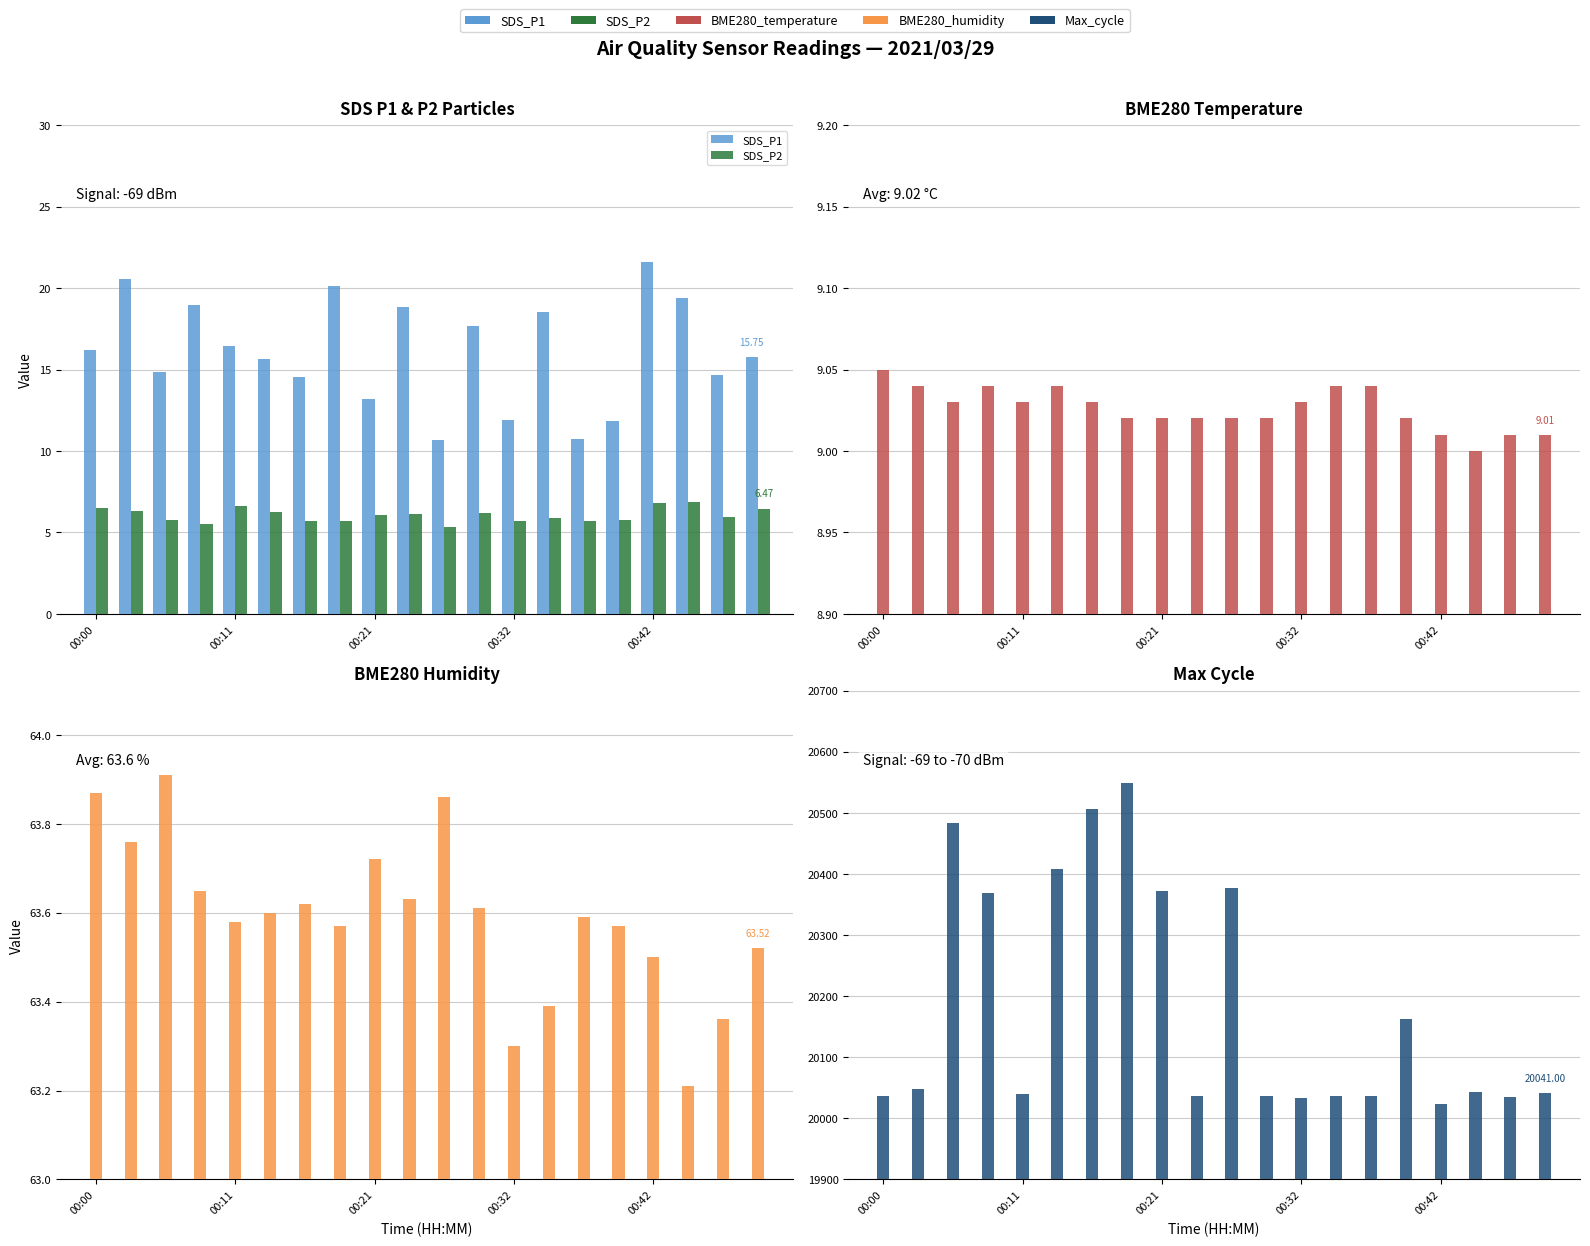

Count the number of data series in this chart.

5